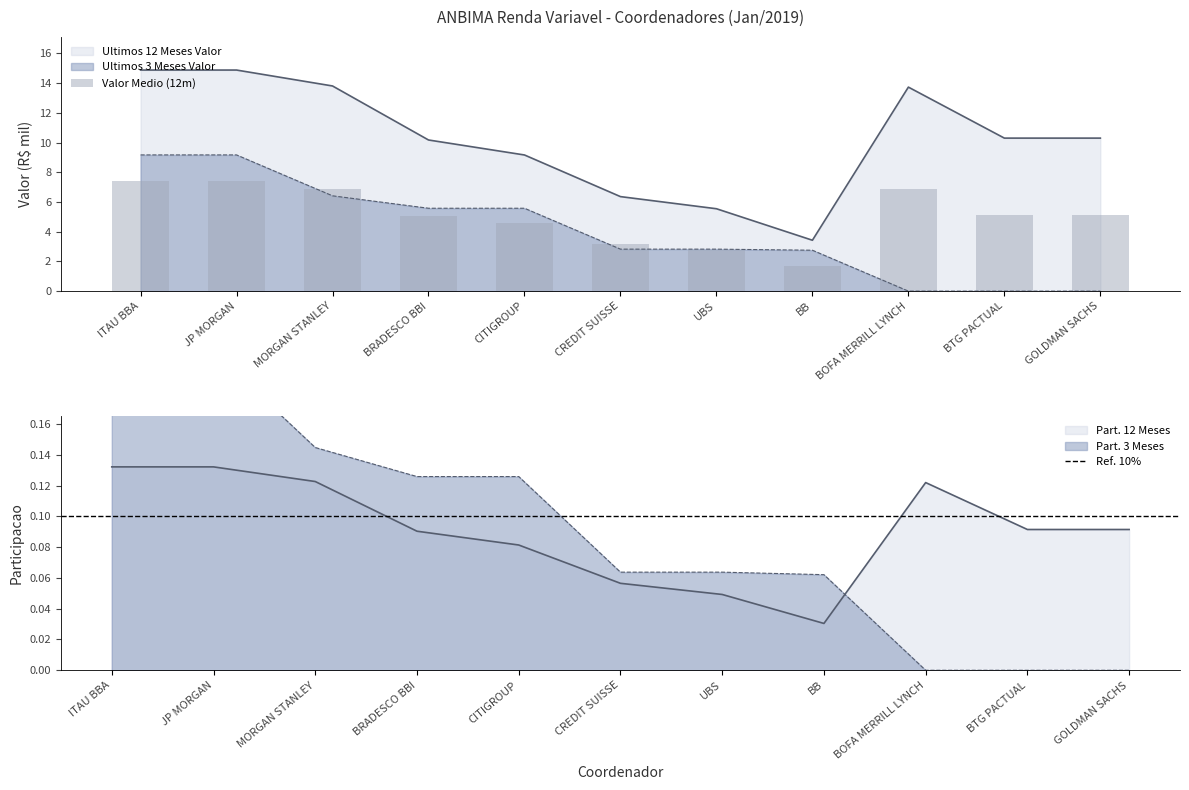

What is the sum of the Ultimos 12 Meses Valor values at JP MORGAN and CREDIT SUISSE?

21.2